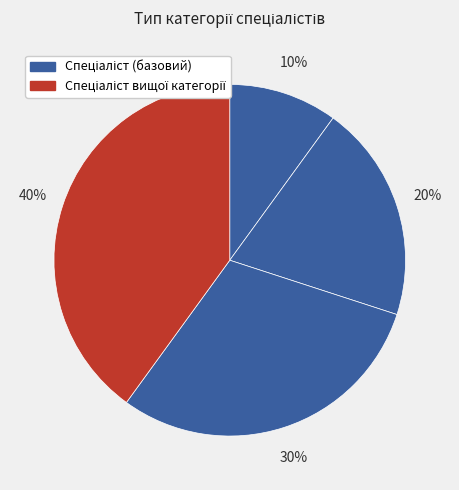

Which category has the biggest portion of the pie?

Спеціаліст вищої категорії